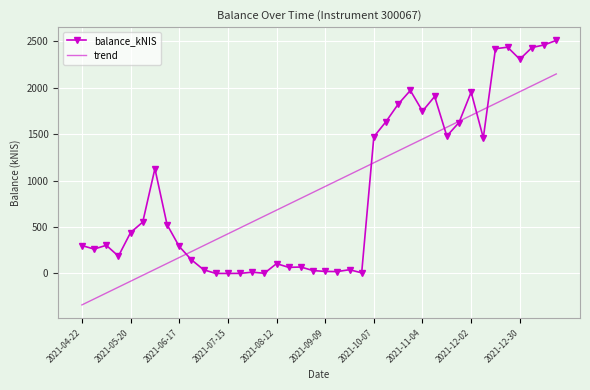

Rank the series by their maximum value, from lowest to highest.

trend, balance_kNIS